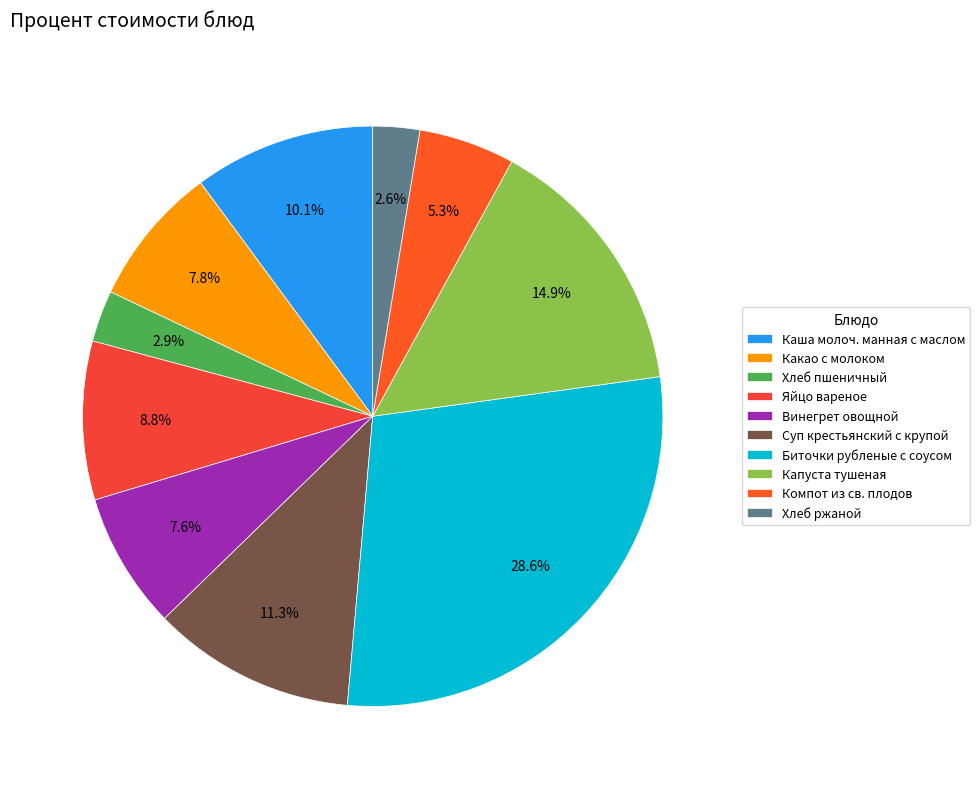

Is it true that Яйцо вареное is 1% of the pie?

False